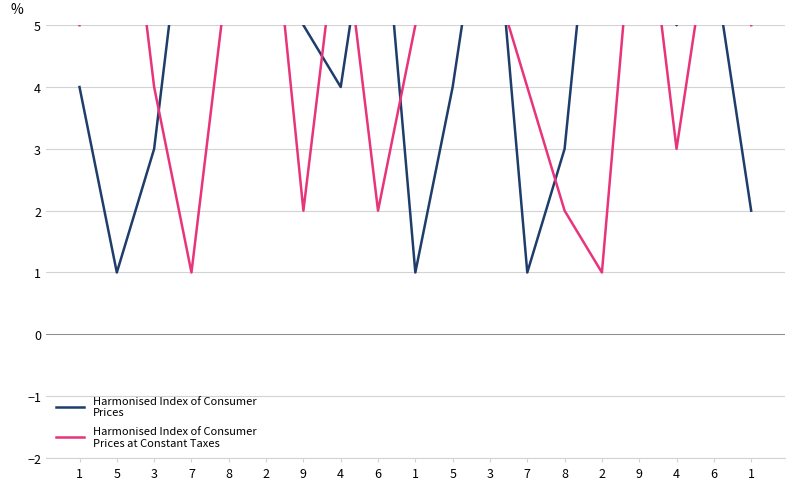

Which series ends up on top after the final intersection of Harmonised Index of Consumer
Prices at Constant Taxes and Harmonised Index of Consumer
Prices?

Harmonised Index of Consumer
Prices at Constant Taxes